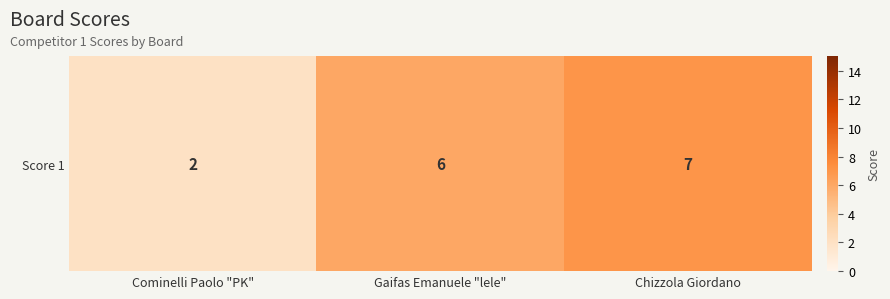

Reading left to right, list all the values displayed in this chart.

Cominelli Paolo "PK"=2	Gaifas Emanuele "lele"=6	Chizzola Giordano=7